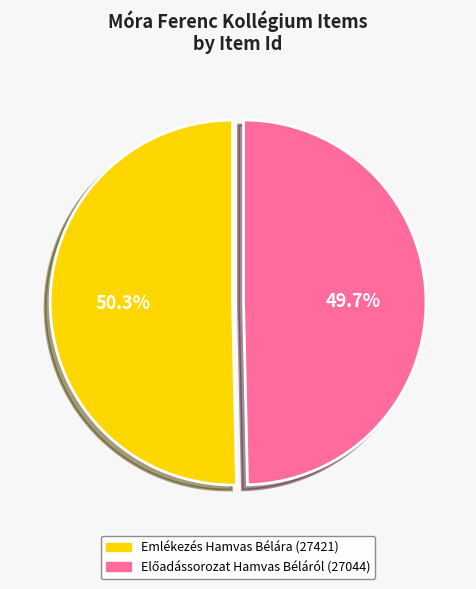

How many segments does this pie chart have?

2